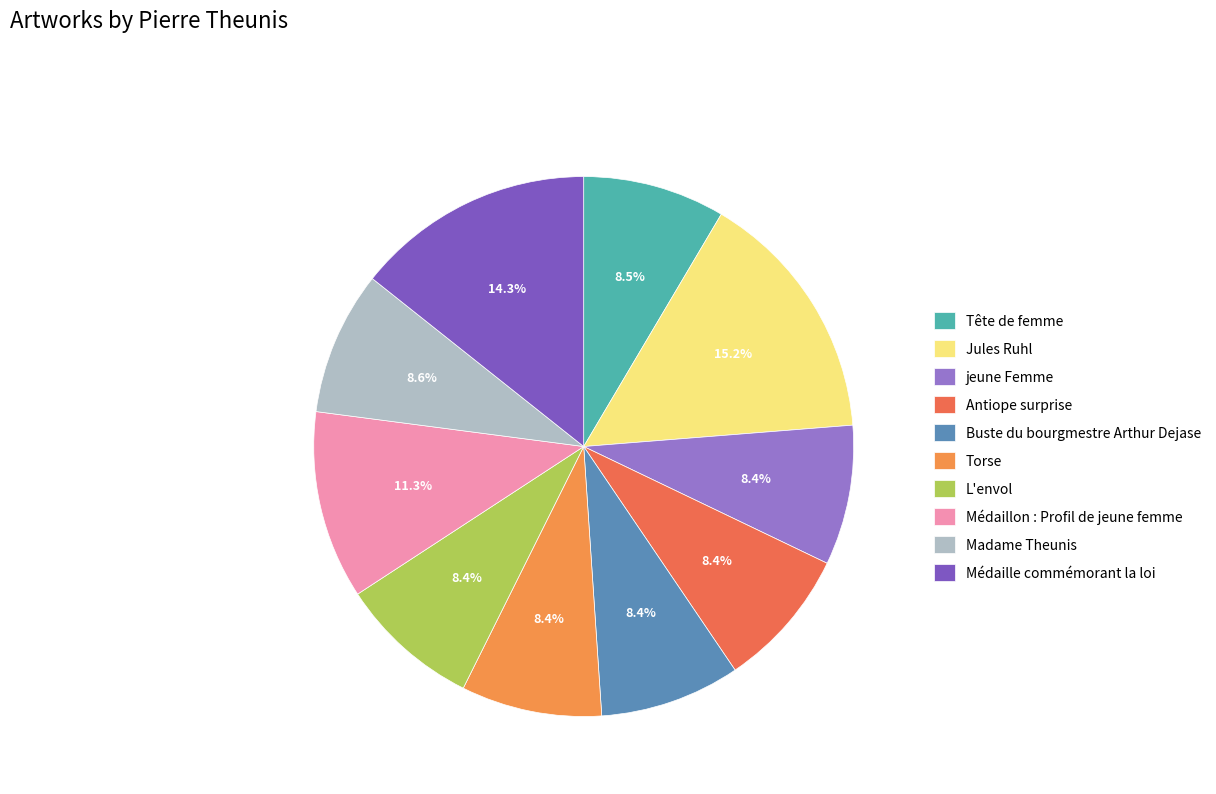

Does Tête de femme represent more than half of the total?

No